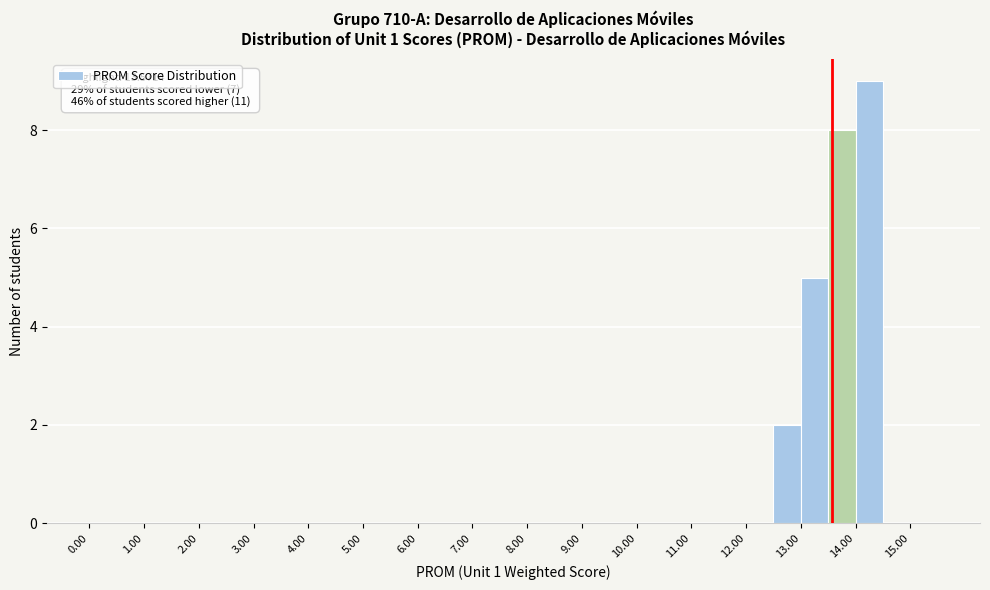

Which range on the x-axis has the tallest bar?

14.0 to 14.5